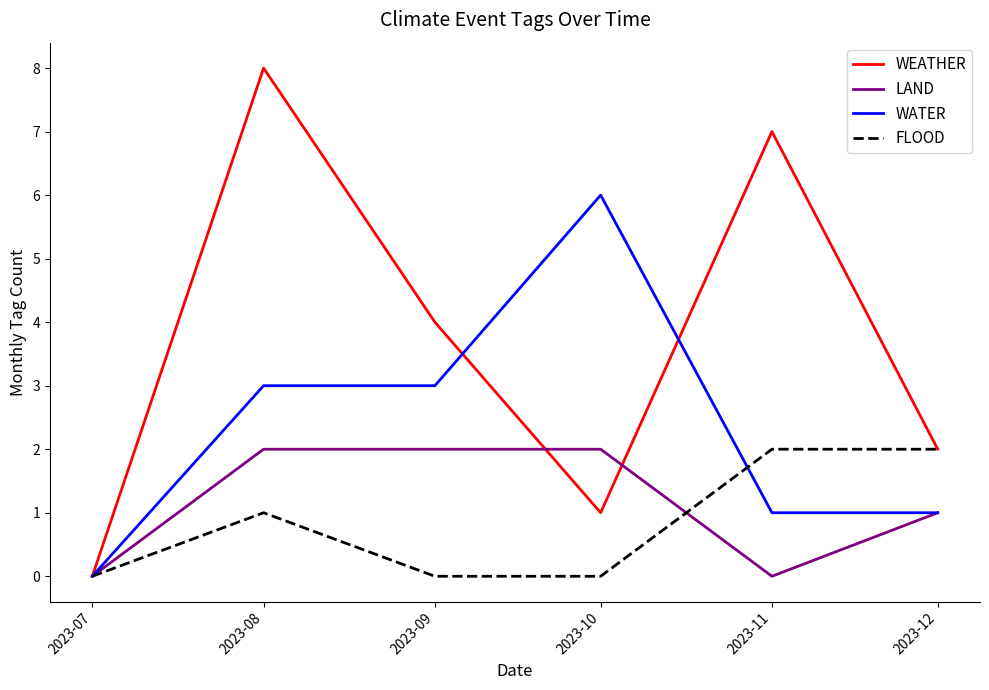

Which series ends up on top after the final intersection of LAND and FLOOD?

FLOOD